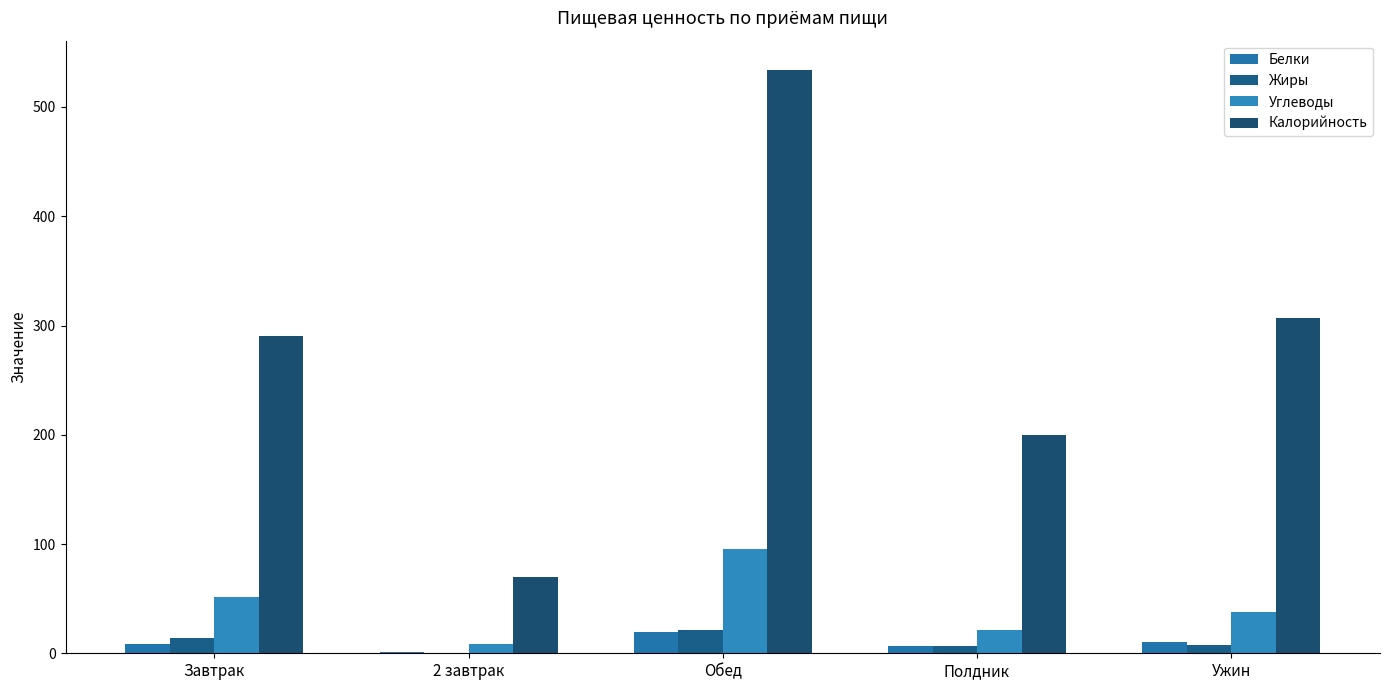

Which category has the lowest value across all series?

2 завтрак